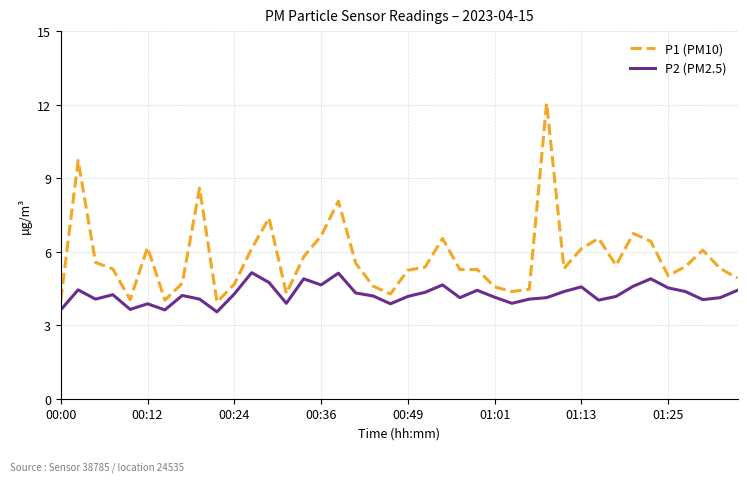

What is the greatest value displayed?

12.1